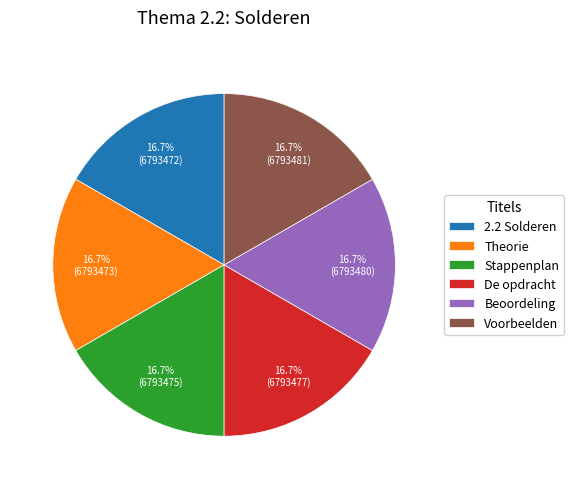

Is it true that Theorie is 17% of the pie?

True